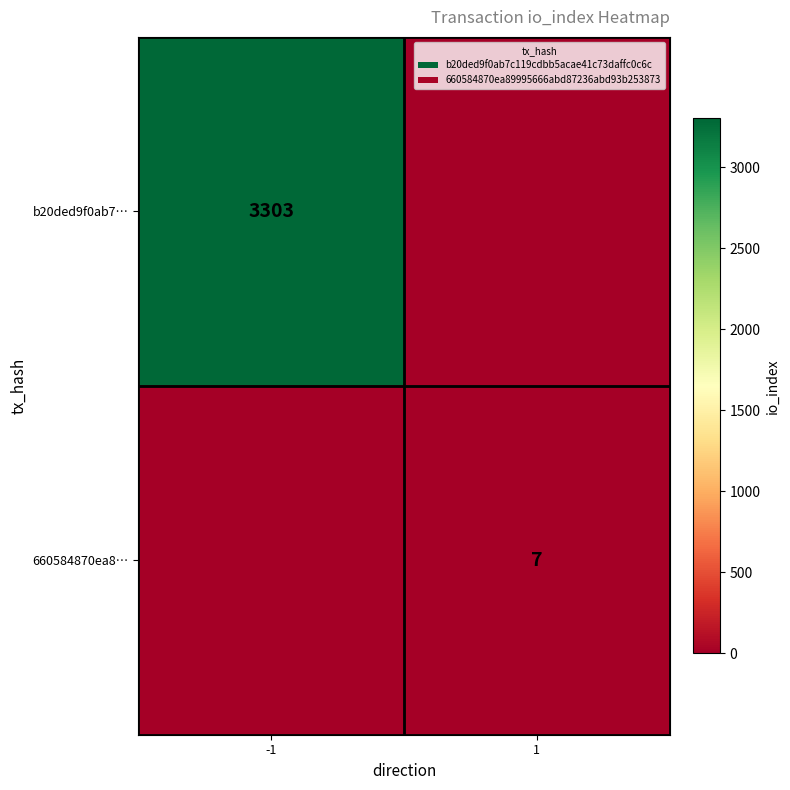

How many distinct data groups are displayed?

2